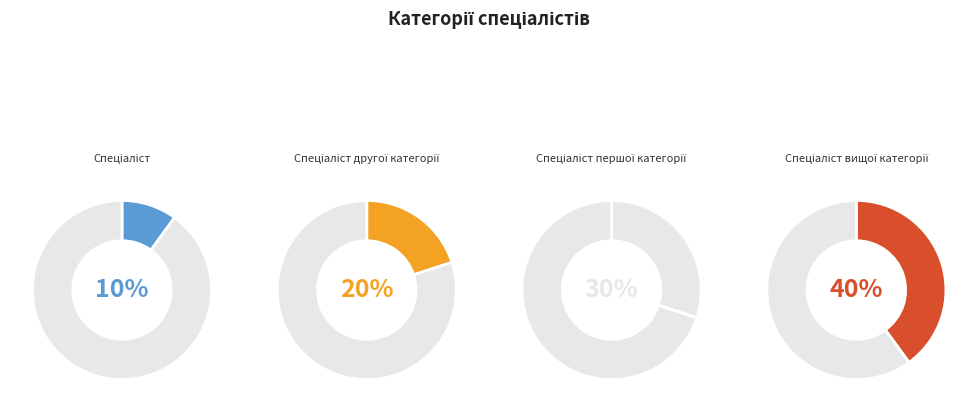

Between Спеціаліст and Спеціаліст вищої категорії, which is larger?

Спеціаліст вищої категорії